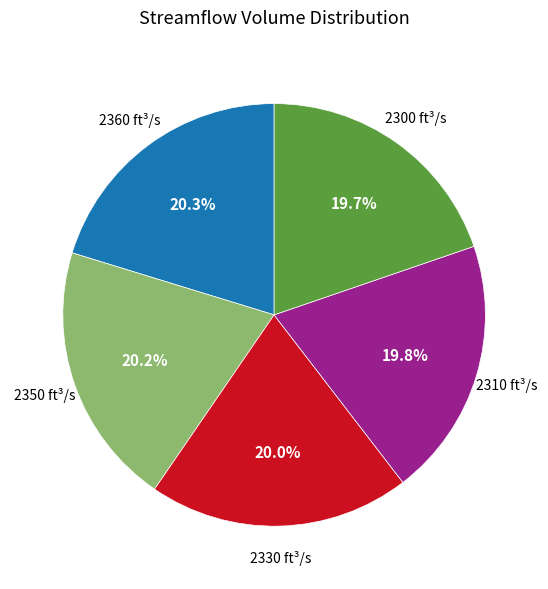

Combined, do 2310 and 2330 account for over 50%?

No